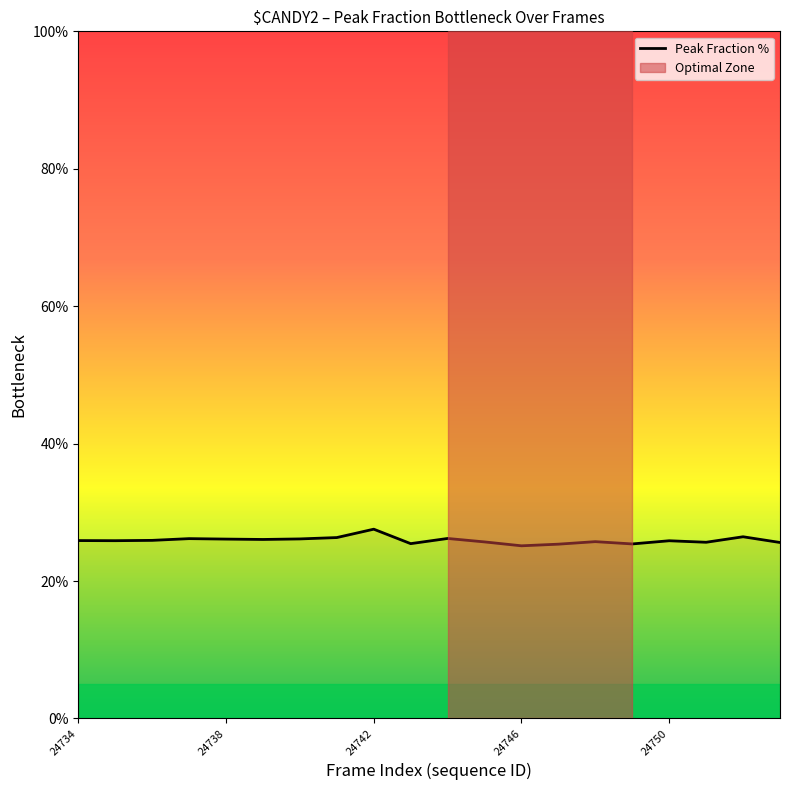

What is the difference between the maximum and minimum values?

2.4